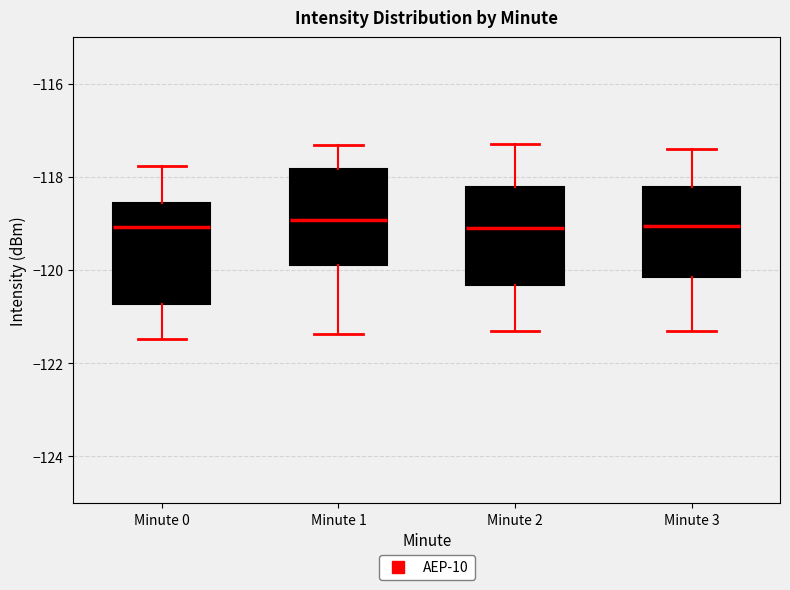

Reading left to right, read every box against the y-axis: the position of its median line, the range the box covers, and the ends of its whiskers. The values are not printed on the chart, so give them approximately, as read against the axis.

Minute 0: median -119.0, box -120.8 to -118.6, whiskers -121.4 to -117.8
Minute 1: median -119.0, box -119.8 to -117.8, whiskers -121.4 to -117.4
Minute 2: median -119.0, box -120.4 to -118.2, whiskers -121.2 to -117.2
Minute 3: median -119.0, box -120.2 to -118.2, whiskers -121.2 to -117.4